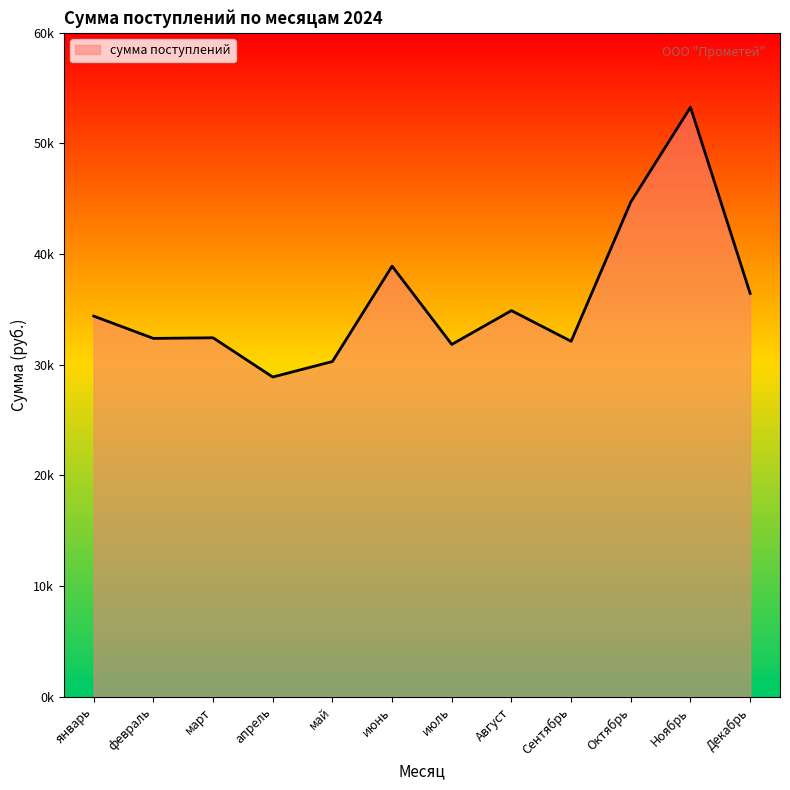

True or false: the data has more than 0 interior local peaks.

True